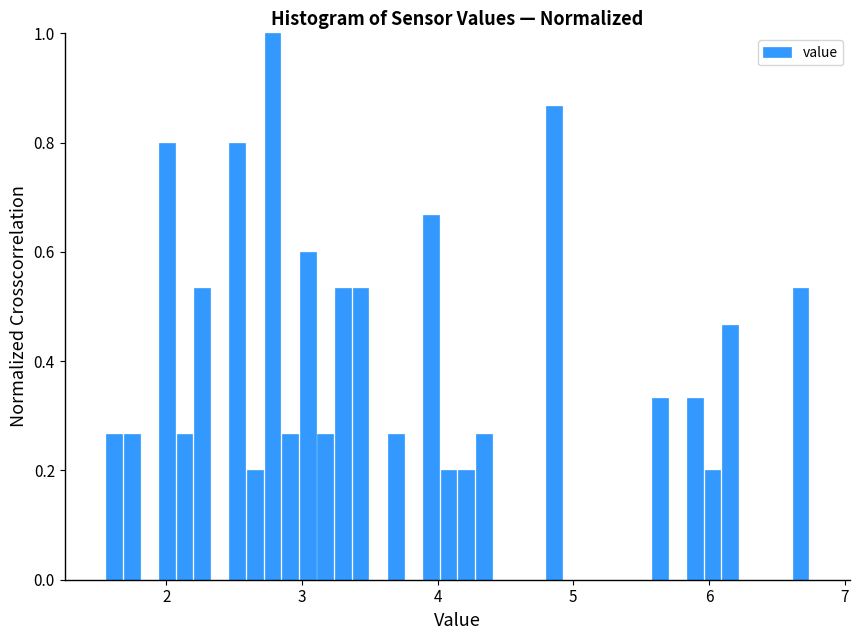

Read against the x-axis, roughly where is the centre of the tallest bar?

2.8